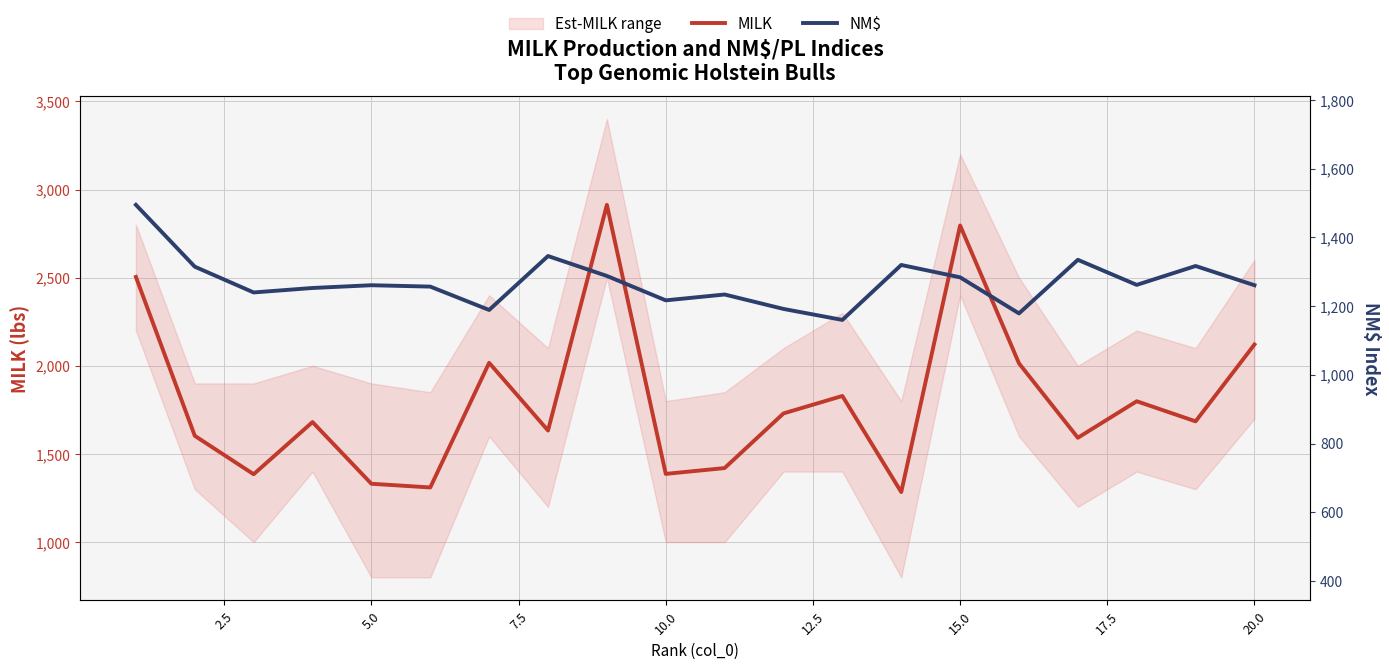

True or false: MILK has a value of 2542.8 at 18.

False